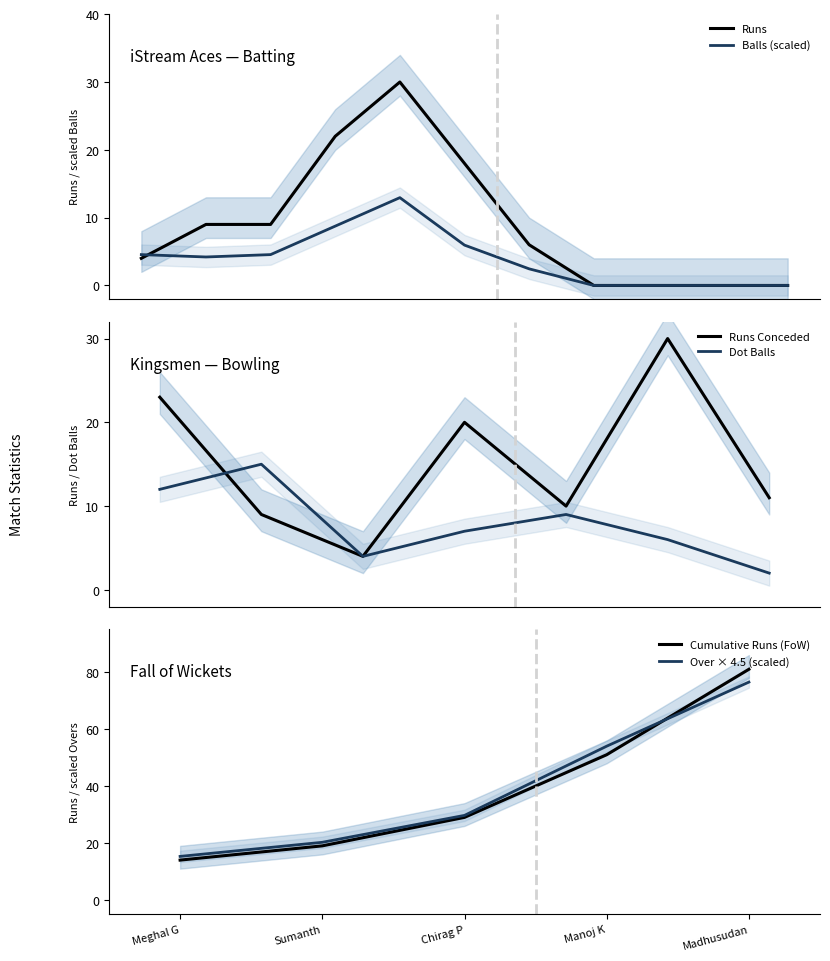

What is the approximate value of Cumulative Runs (FoW) at Sumanth?

19.0